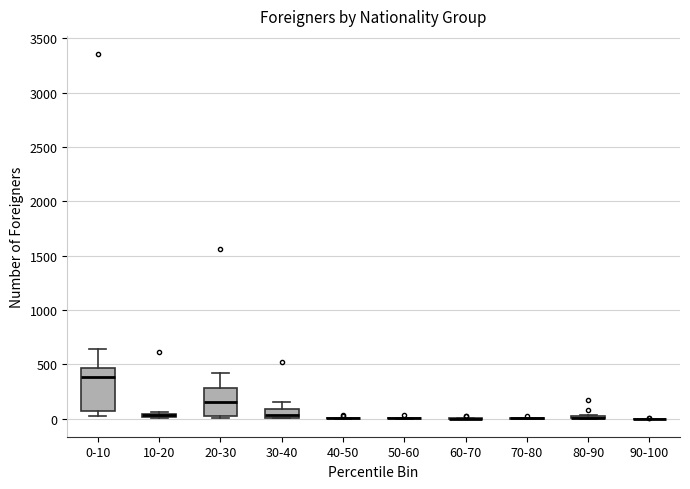

Where does the median line of the box for 0-10 sit on the y-axis? The values are not printed on the chart, so give them approximately, as read against the axis.

400